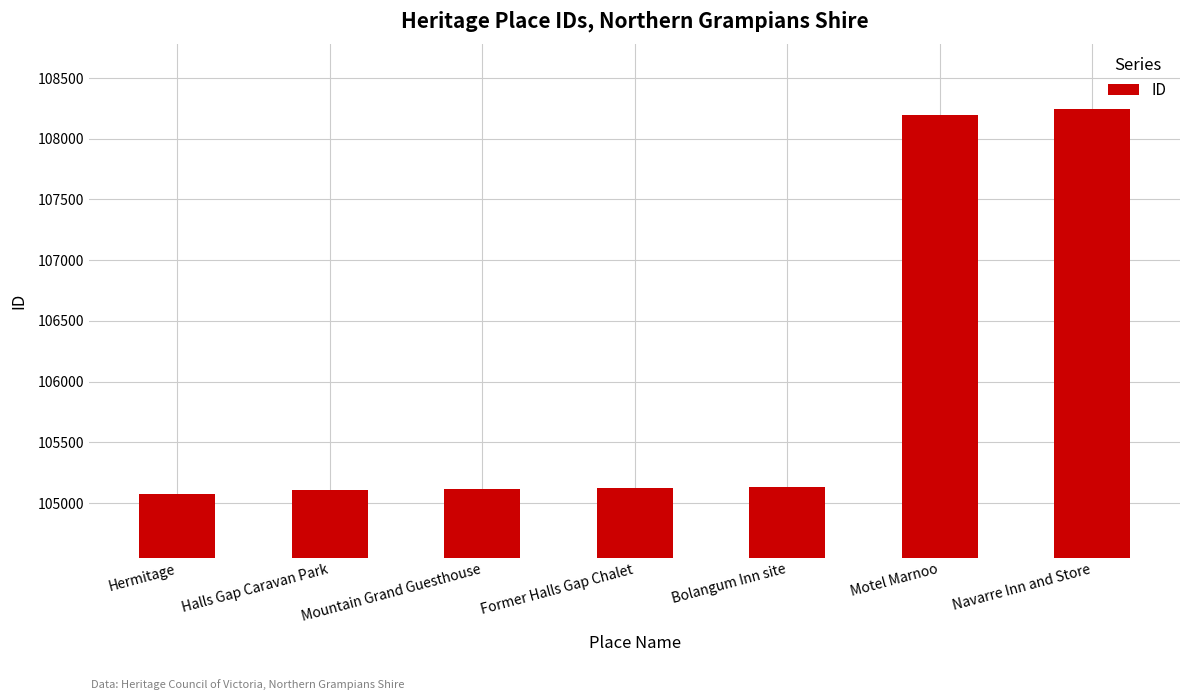

What position from the left is Navarre Inn and Store?

7